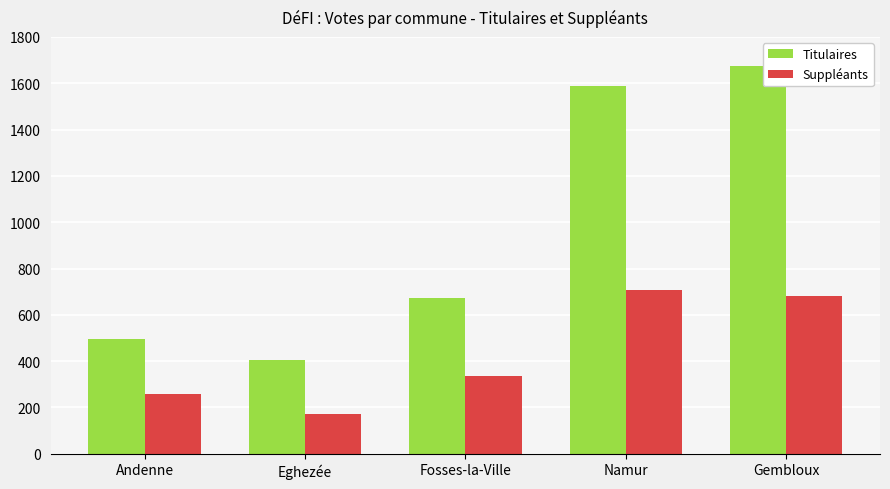

What is the value of the Suppléants bar at the 3rd from the left?

337